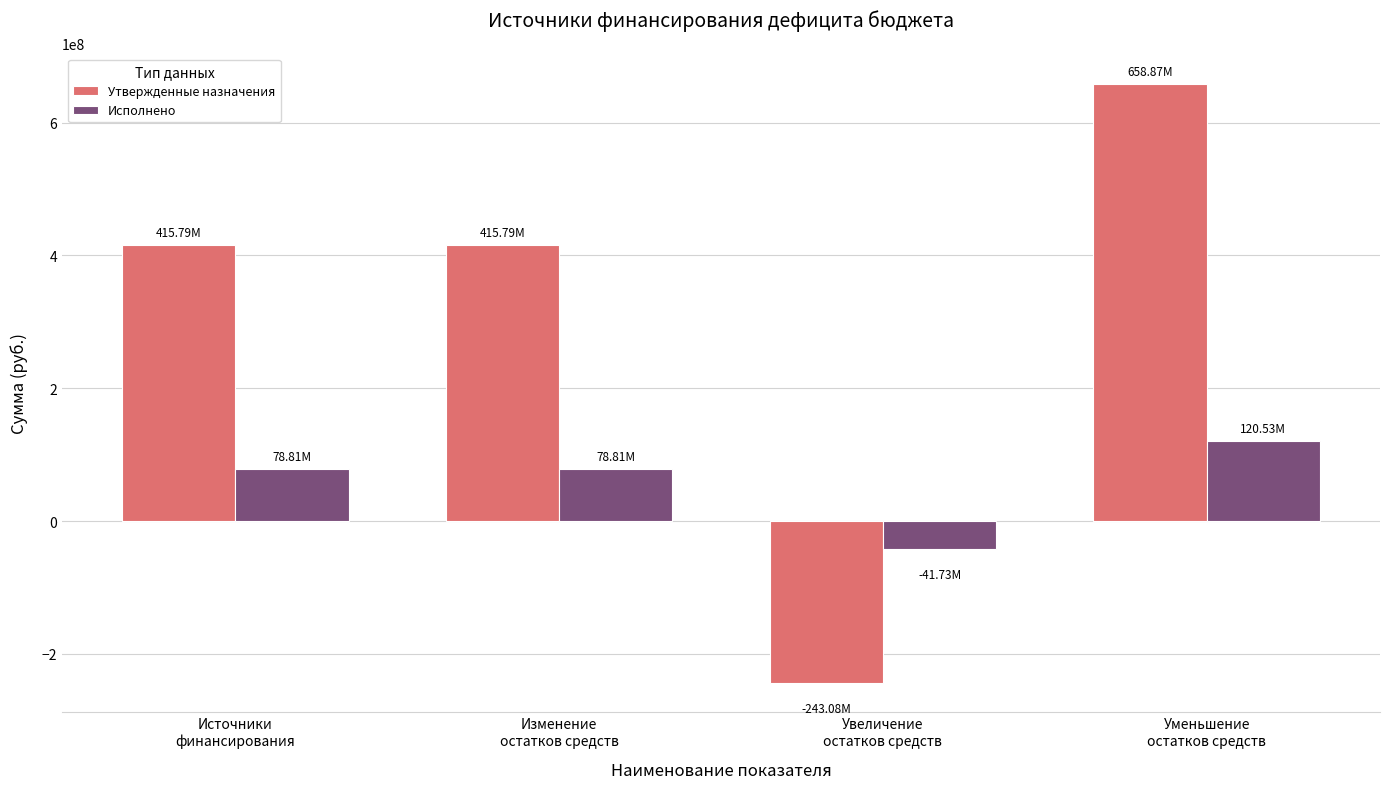

At which category is the sum across all series the highest?

Уменьшение
остатков средств